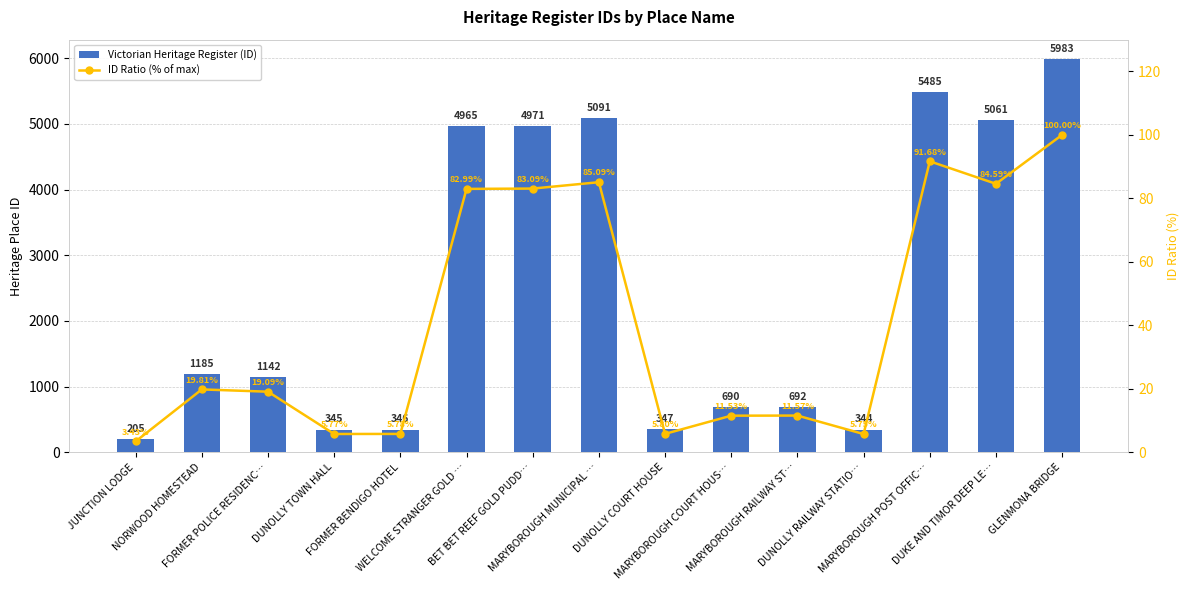

Reading left to right, list all the values displayed in this chart.

Victorian Heritage Register (ID): JUNCTION LODGE=205.0	NORWOOD HOMESTEAD=1185.0	FORMER POLICE RESIDENC…=1142.0	DUNOLLY TOWN HALL=345.0	FORMER BENDIGO HOTEL=346.0	WELCOME STRANGER GOLD …=4965.0	BET BET REEF GOLD PUDD…=4971.0	MARYBOROUGH MUNICIPAL …=5091.0	DUNOLLY COURT HOUSE=347.0	MARYBOROUGH COURT HOUS…=690.0	MARYBOROUGH RAILWAY ST…=692.0	DUNOLLY RAILWAY STATIO…=344.0	MARYBOROUGH POST OFFIC…=5485.0	DUKE AND TIMOR DEEP LE…=5061.0	GLENMONA BRIDGE=5983.0
ID Ratio (% of max): JUNCTION LODGE=3.4	NORWOOD HOMESTEAD=19.8	FORMER POLICE RESIDENC…=19.1	DUNOLLY TOWN HALL=5.8	FORMER BENDIGO HOTEL=5.8	WELCOME STRANGER GOLD …=83.0	BET BET REEF GOLD PUDD…=83.1	MARYBOROUGH MUNICIPAL …=85.1	DUNOLLY COURT HOUSE=5.8	MARYBOROUGH COURT HOUS…=11.5	MARYBOROUGH RAILWAY ST…=11.6	DUNOLLY RAILWAY STATIO…=5.7	MARYBOROUGH POST OFFIC…=91.7	DUKE AND TIMOR DEEP LE…=84.6	GLENMONA BRIDGE=100.0